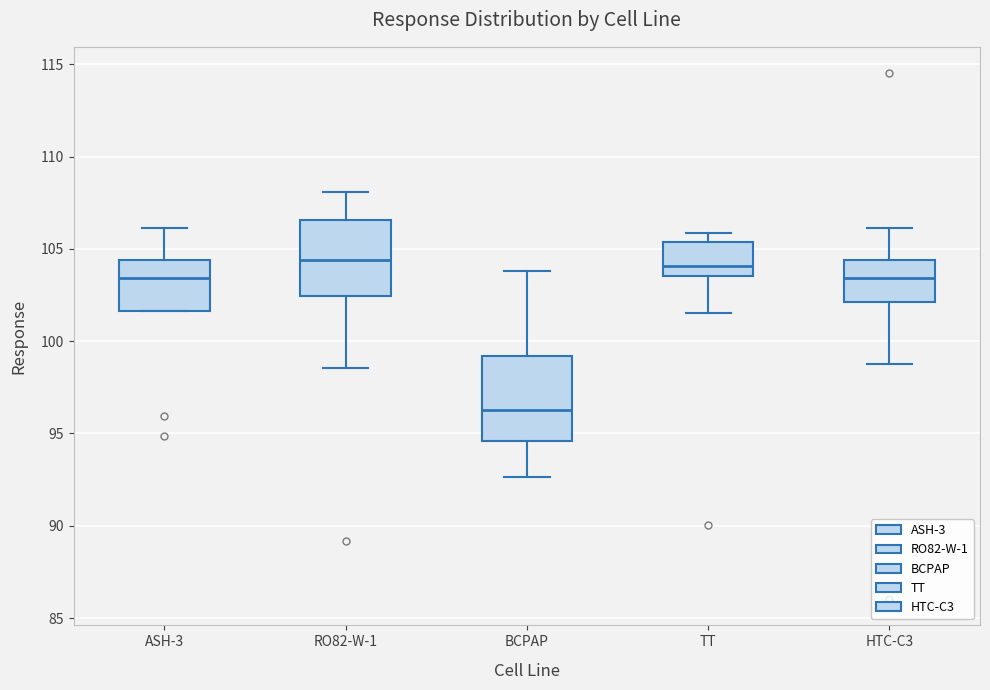

Reading left to right, read every box against the y-axis: the position of its median line, the range the box covers, and the ends of its whiskers. The values are not printed on the chart, so give them approximately, as read against the axis.

ASH-3: median 103.5, box 101.5 to 104.5, whiskers 101.5 to 106.0
RO82-W-1: median 104.5, box 102.5 to 106.5, whiskers 98.5 to 108.0
BCPAP: median 96.5, box 94.5 to 99.0, whiskers 92.5 to 104.0
TT: median 104.0, box 103.5 to 105.5, whiskers 101.5 to 106.0
HTC-C3: median 103.5, box 102.0 to 104.5, whiskers 99.0 to 106.0